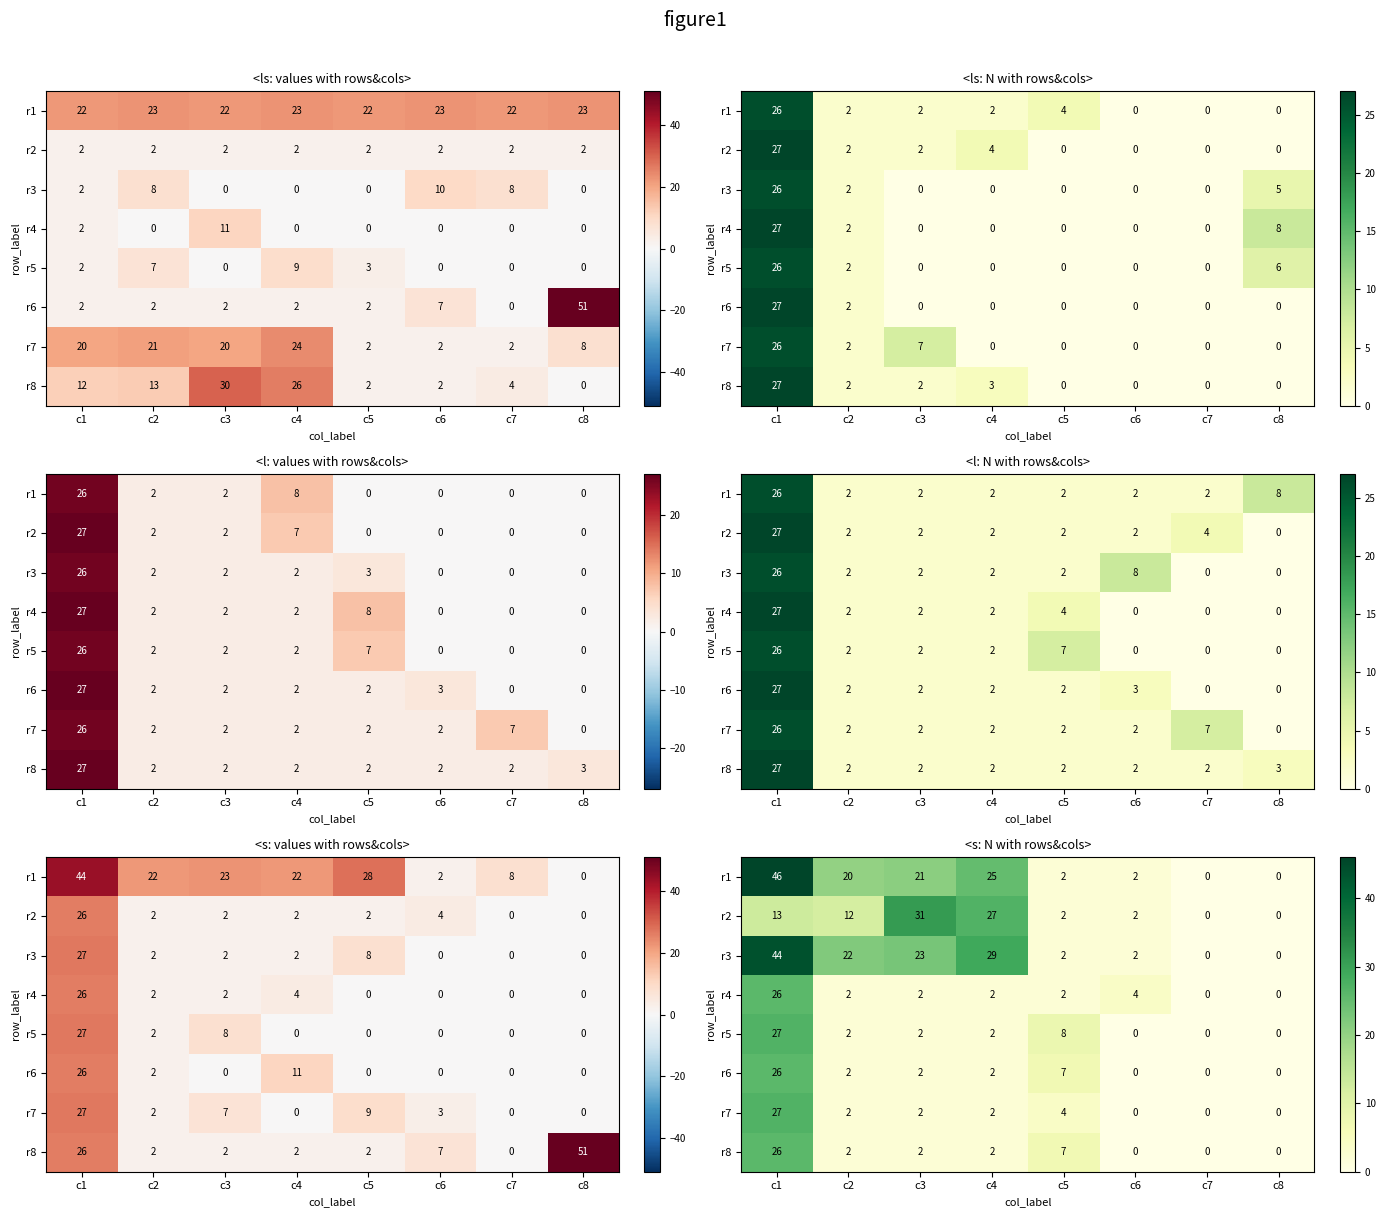

What is the highest value of the r7 series?

27